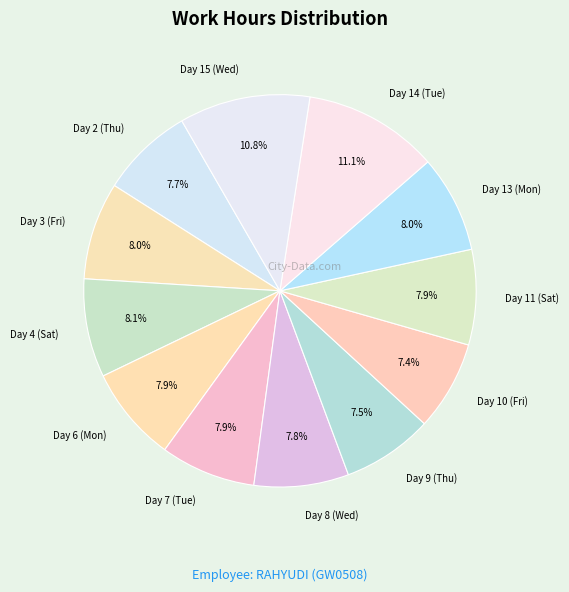

To the nearest percent, what is the average slice percentage?

8%